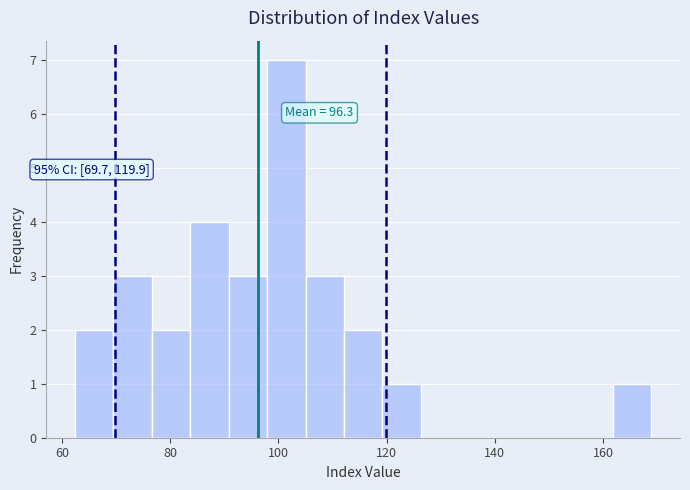

Around what value on the x-axis is the tallest bar? Give the approximate position of its centre, as read against the axis.

102